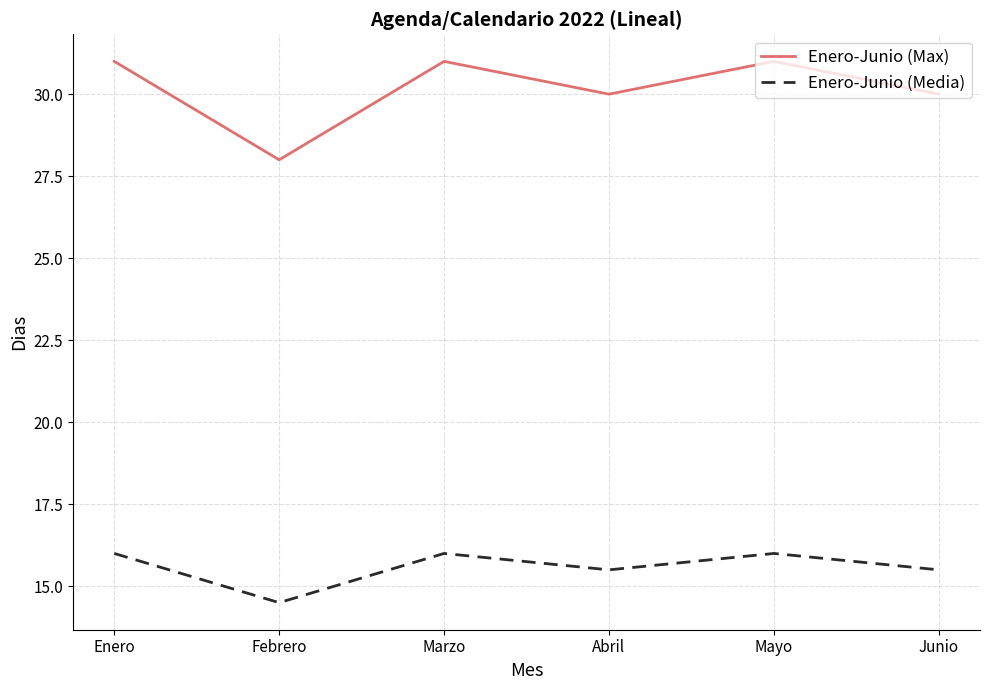

What are all the series names shown in the legend?

Enero-Junio (Max), Enero-Junio (Media)